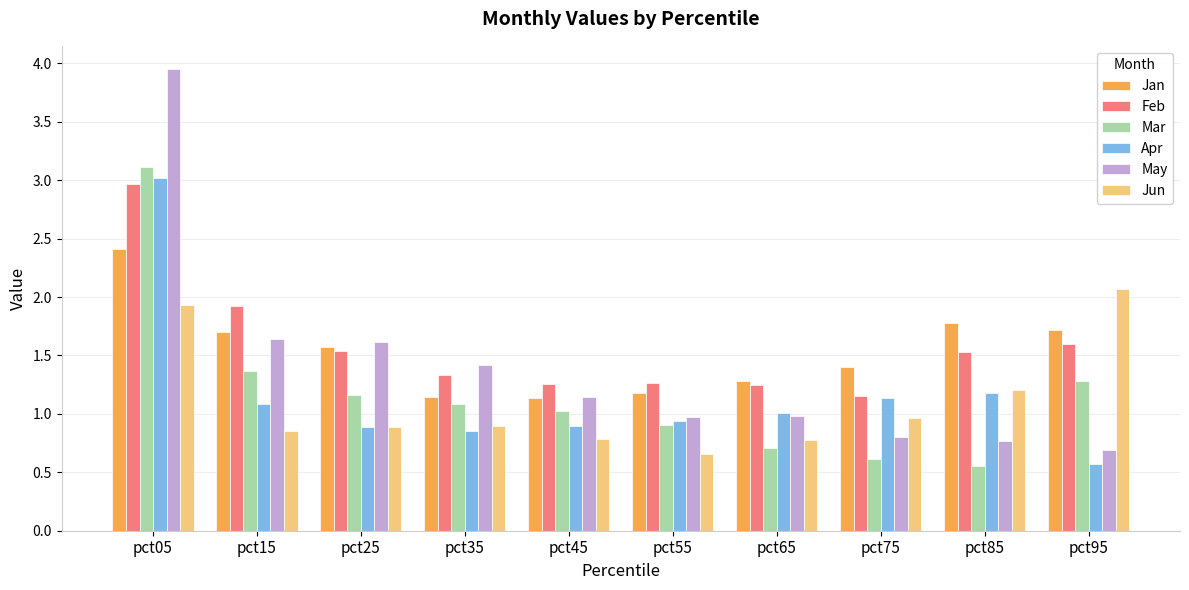

True or false: May has a value of 1.0 at pct55.

True